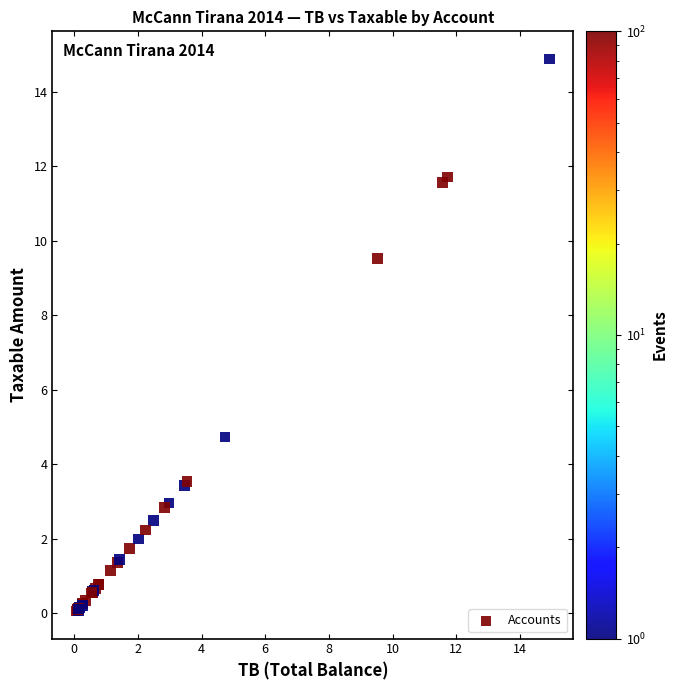

What Y value in the scatter plot is closest to 7?

4.7